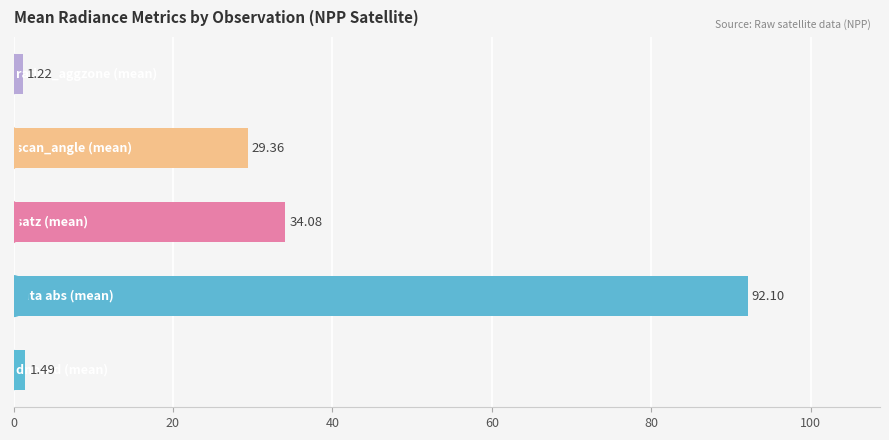

What is the difference between the maximum and minimum values?

90.9